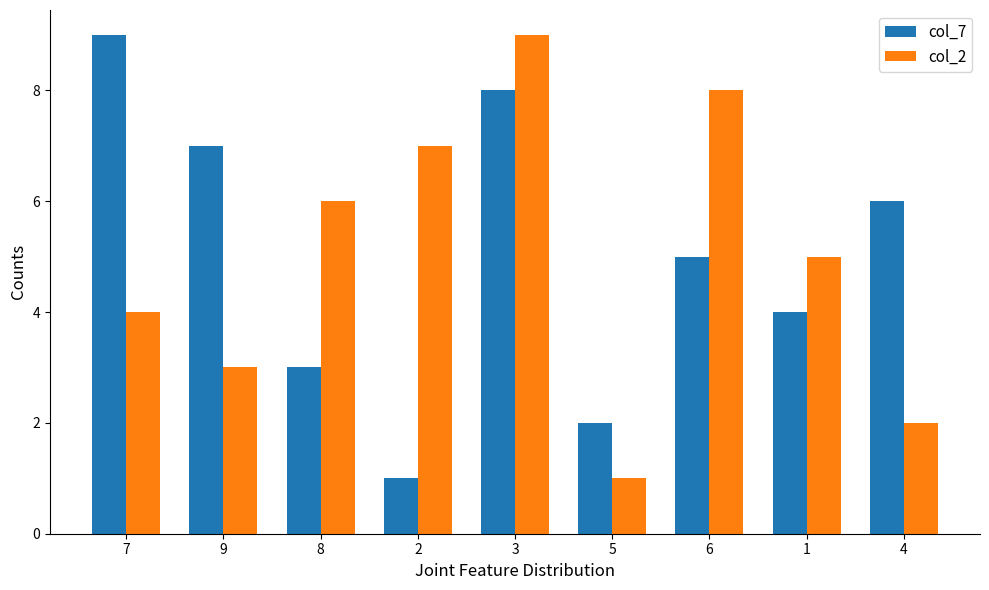

Reading left to right, extract all data points from this chart.

col_7: 7=9	9=7	8=3	2=1	3=8	5=2	6=5	1=4	4=6
col_2: 7=4	9=3	8=6	2=7	3=9	5=1	6=8	1=5	4=2